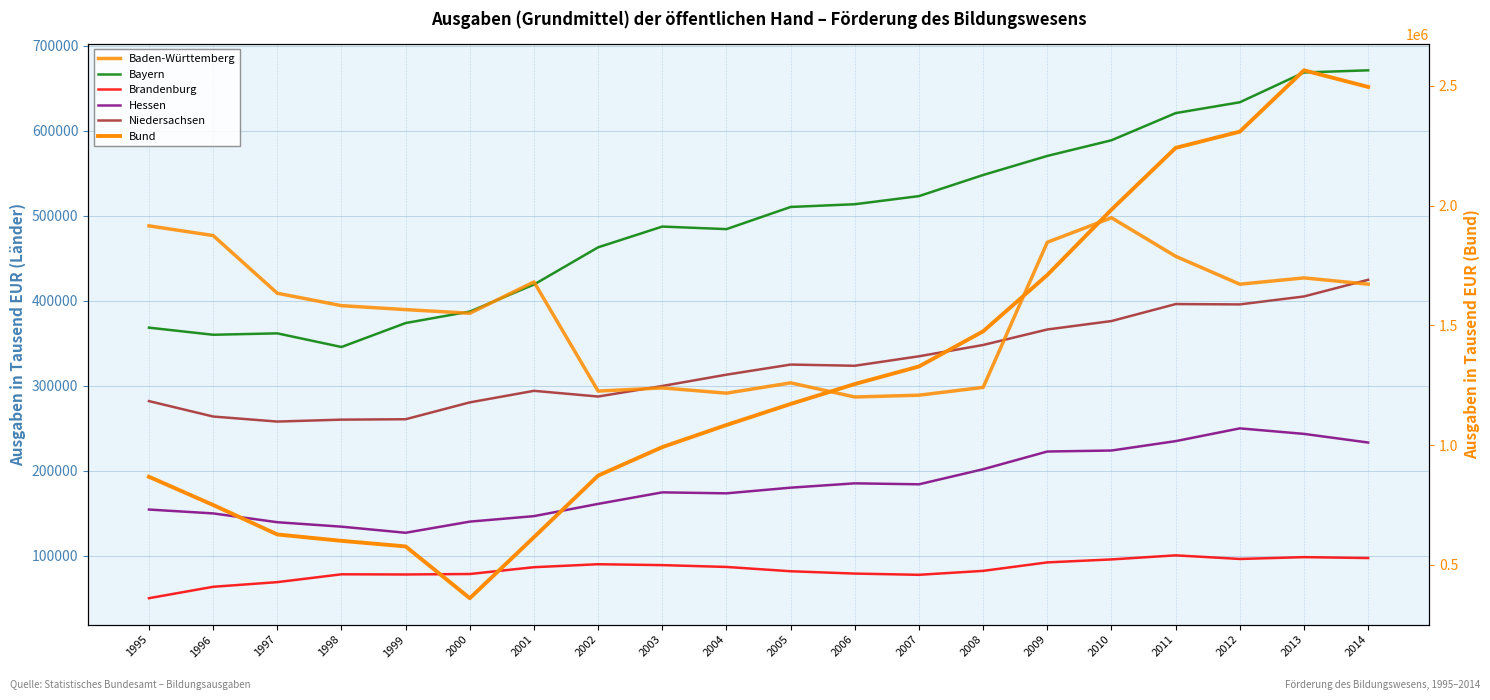

Which series changed the most between 1997 and 2000?

Bund